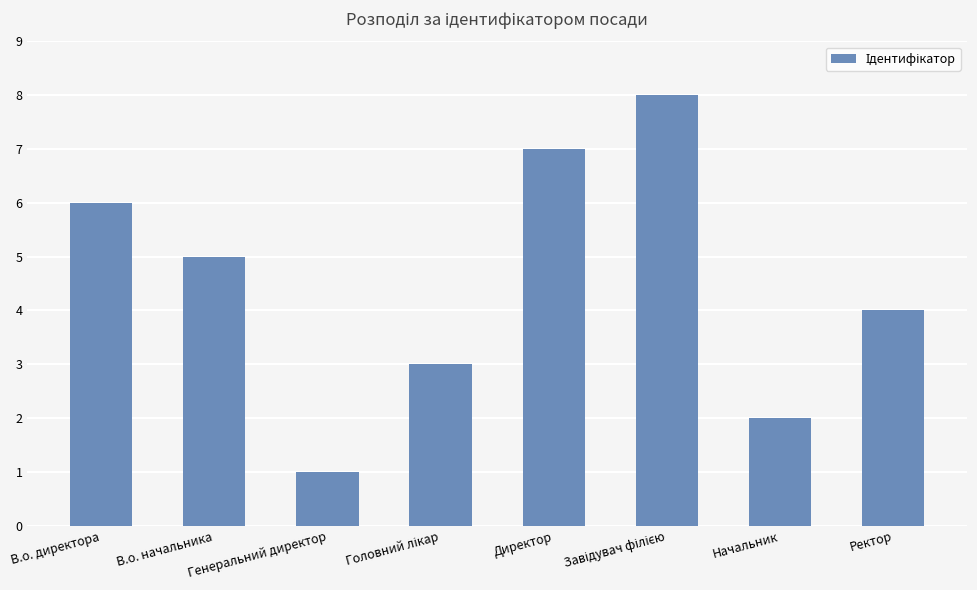

What position from the left is В.о. начальника?

2